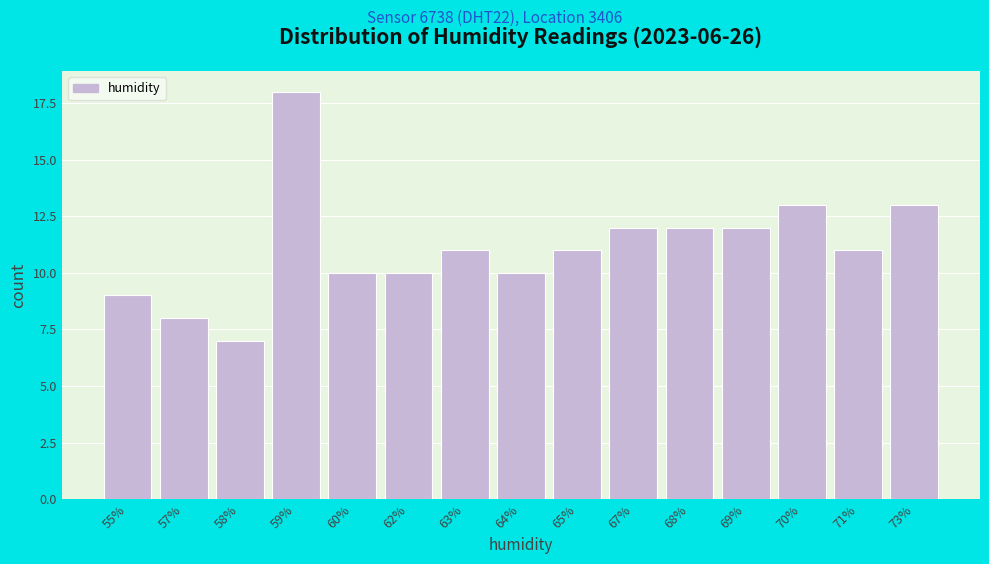

Reading right to left, what are all the values shown in this chart?

73%=13	71%=11	70%=13	69%=12	68%=12	67%=12	65%=11	64%=10	63%=11	62%=10	60%=10	59%=18	58%=7	57%=8	55%=9